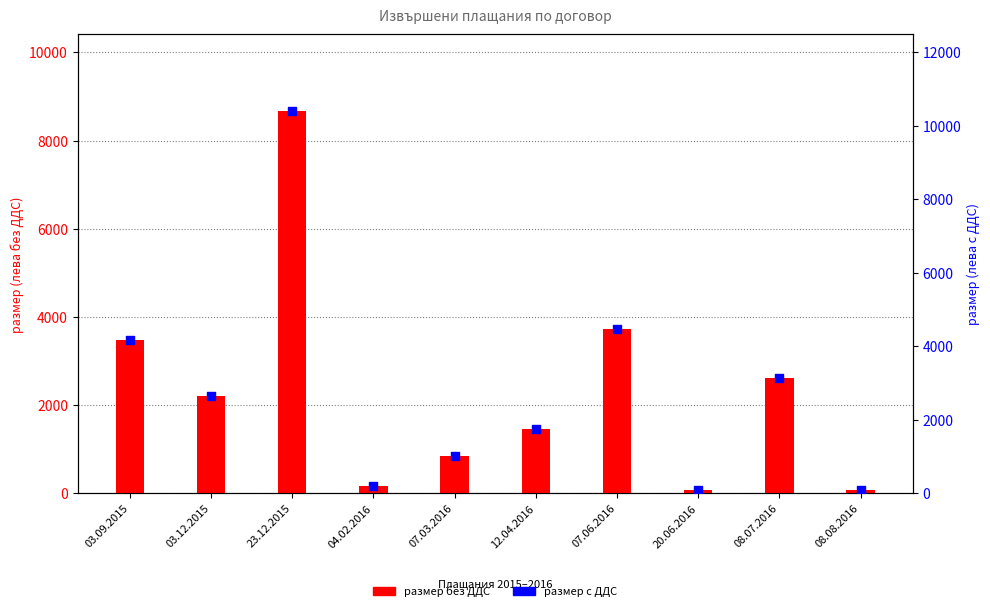

What is the total value across all series at 07.03.2016?

1838.8